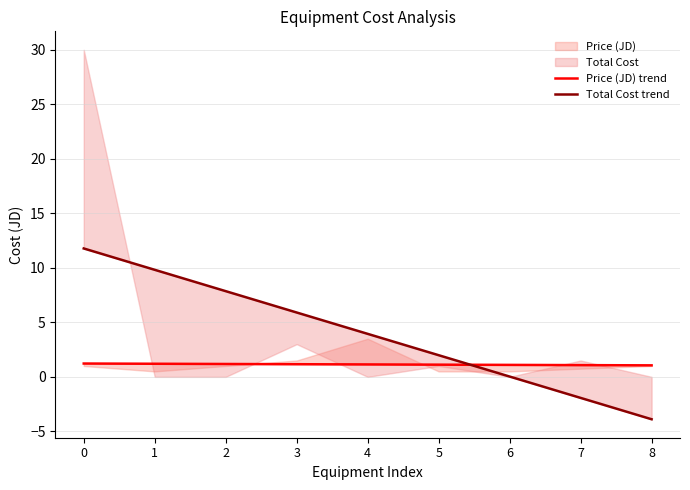

At 7, list the series in order from largest to smallest.

Price (JD) trend, Total Cost trend